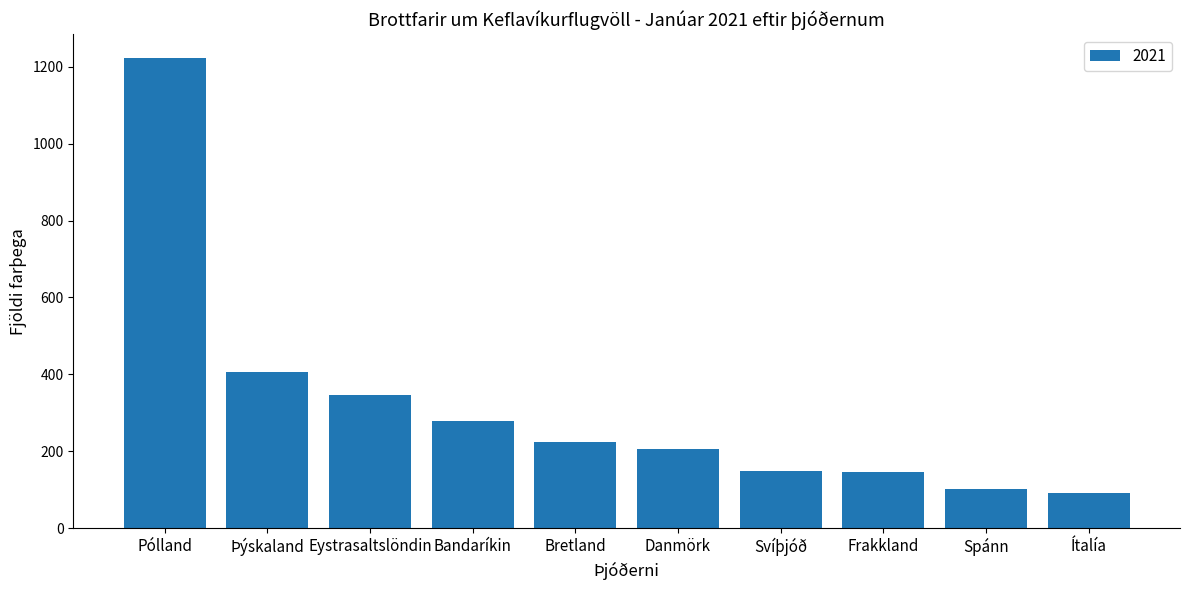

What is the minimum value shown in the chart?

91